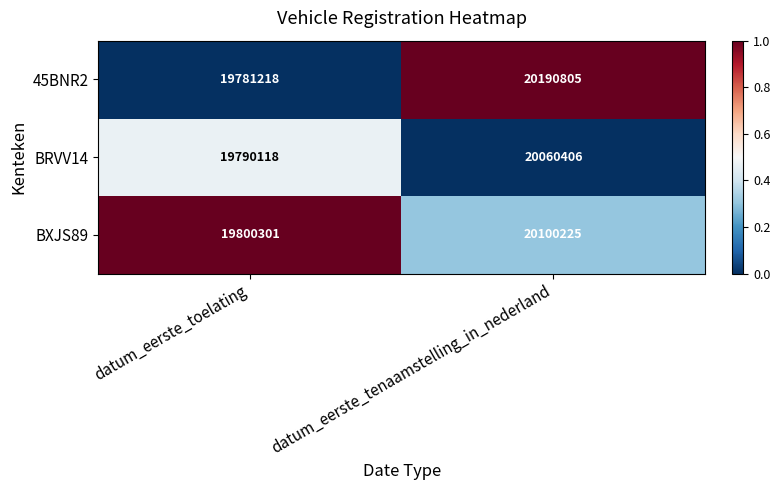

Reading right to left, transcribe all the data shown in this chart.

45BNR2: datum_eerste_tenaamstelling_in_nederland=20190805	datum_eerste_toelating=19781218
BRVV14: datum_eerste_tenaamstelling_in_nederland=20060406	datum_eerste_toelating=19790118
BXJS89: datum_eerste_tenaamstelling_in_nederland=20100225	datum_eerste_toelating=19800301